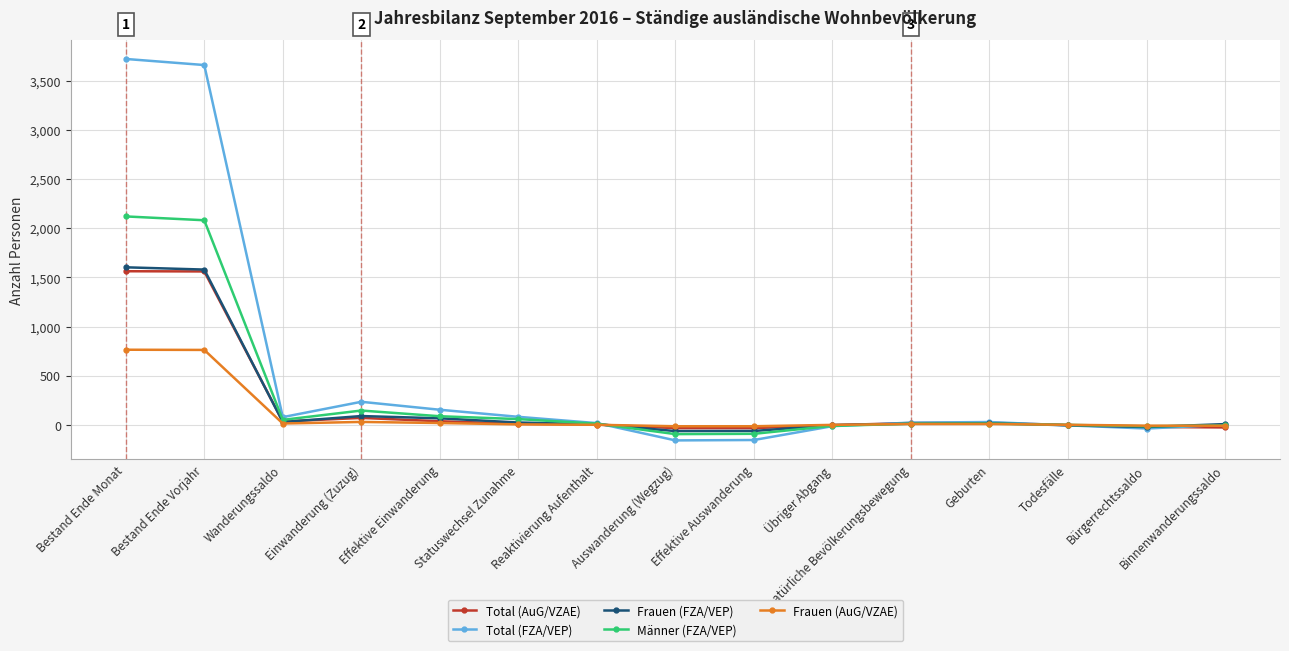

True or false: Frauen (AuG/VZAE) has a value of 762 at Bestand Ende Vorjahr.

True